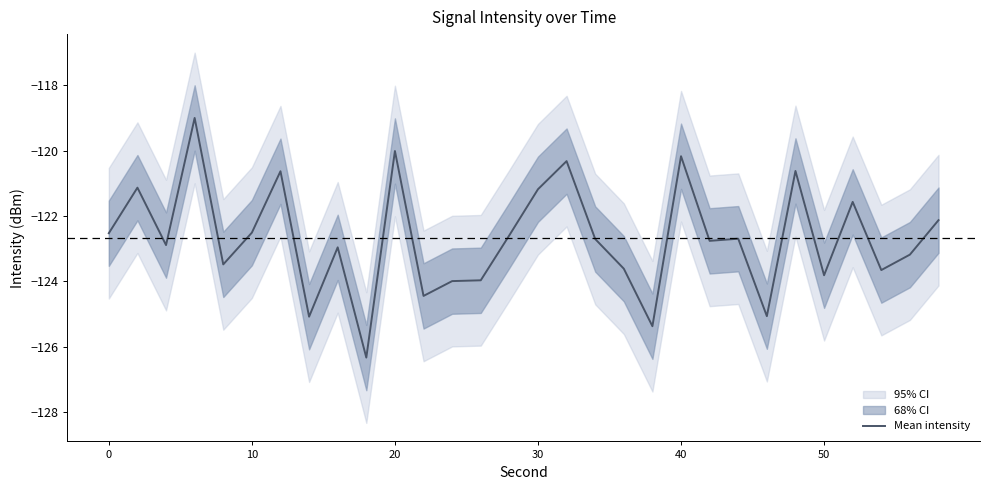

What is the difference between the maximum and minimum values?

7.3